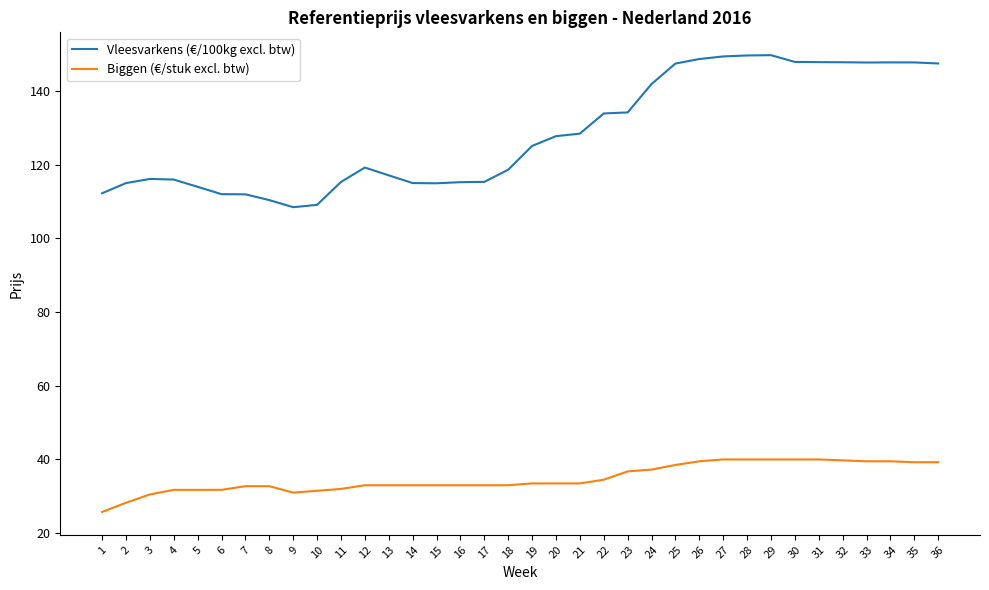

True or false: Vleesvarkens (€/100kg excl. btw) and Biggen (€/stuk excl. btw) intersect in this chart.

False